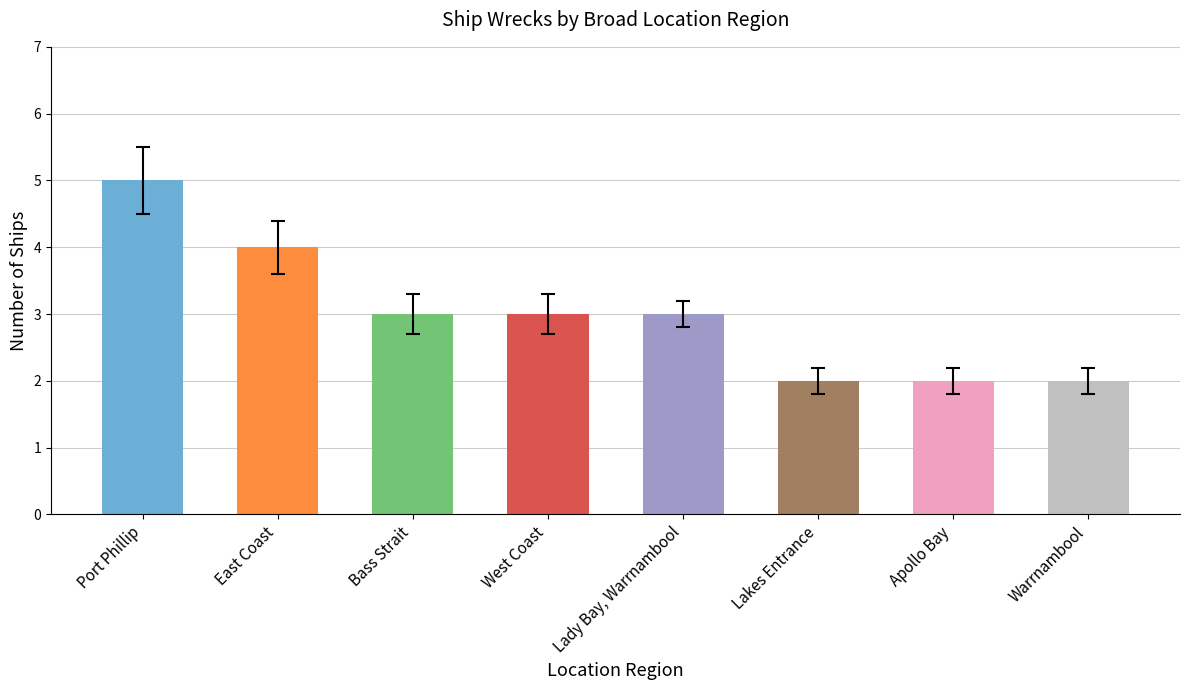

How many series are shown in this chart?

1